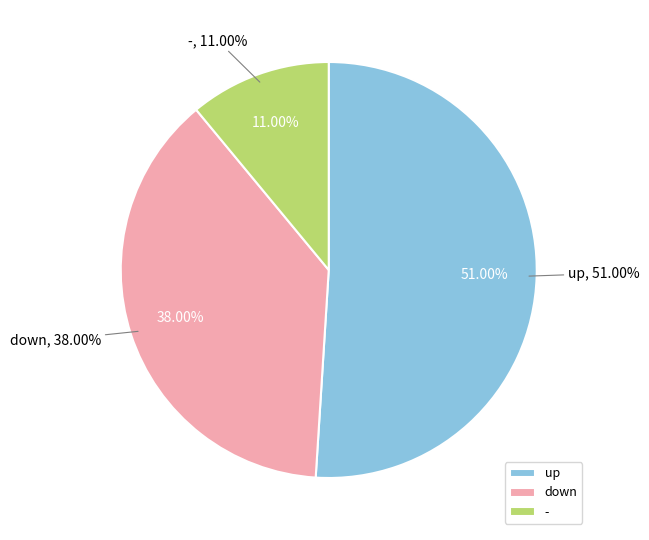

What percentage is NOT represented by down?

62.0%